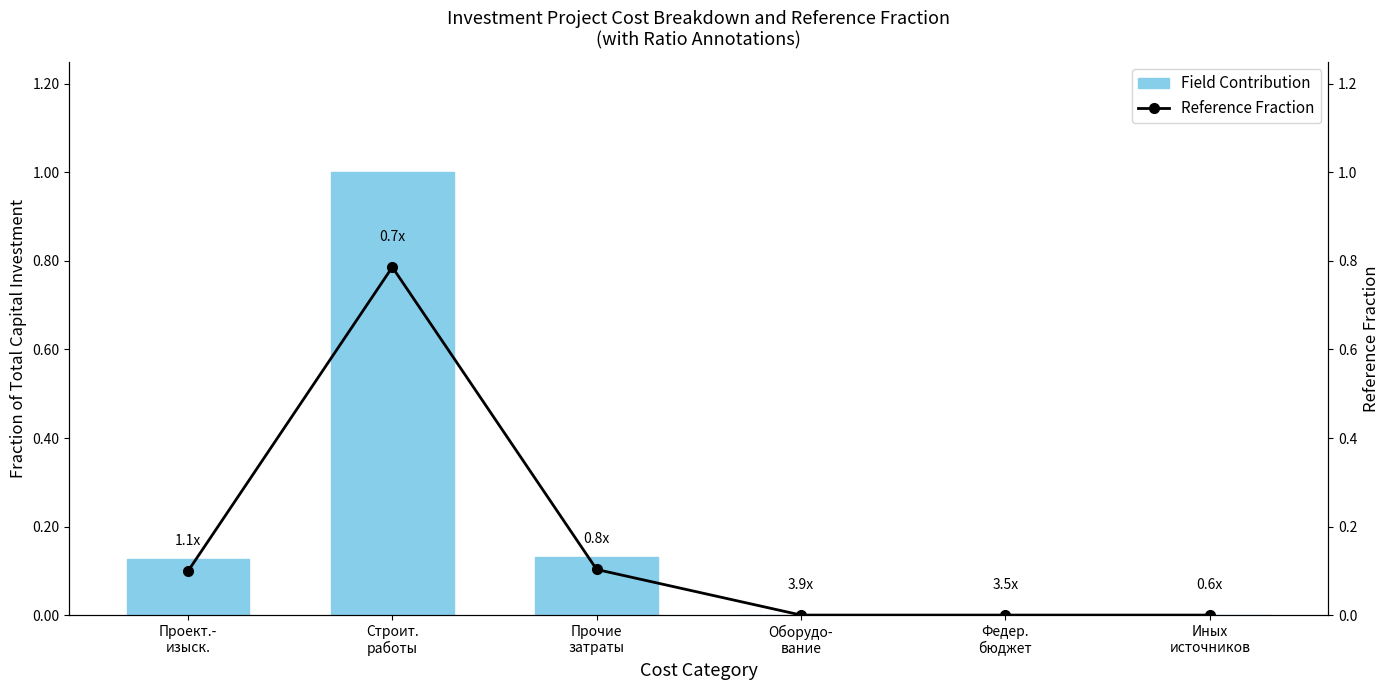

Reading left to right, transcribe all the data shown in this chart.

Field Contribution: Проект.-
изыск.=0.1	Строит.
работы=1.0	Прочие
затраты=0.1	Оборудо-
вание=0.0	Федер.
бюджет=0.0	Иных
источников=0.0
Reference Fraction: Проект.-
изыск.=0.1	Строит.
работы=0.8	Прочие
затраты=0.1	Оборудо-
вание=0.0	Федер.
бюджет=0.0	Иных
источников=0.0